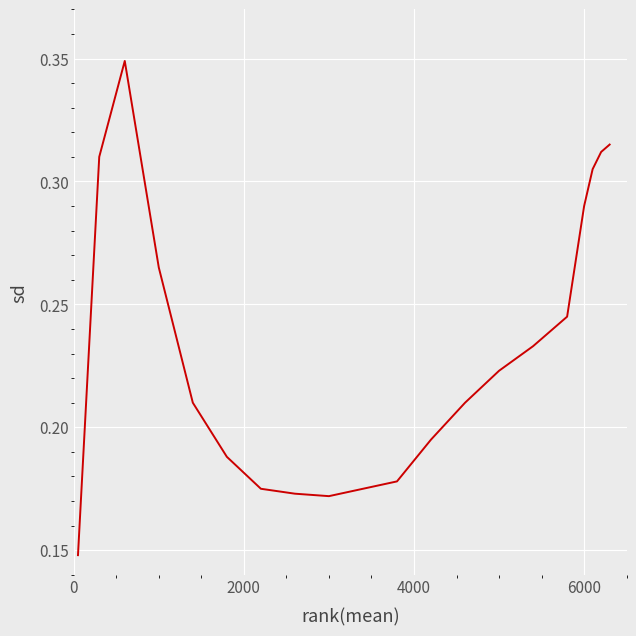

How many interior local peaks (higher than both neighbors) does the data have?

1